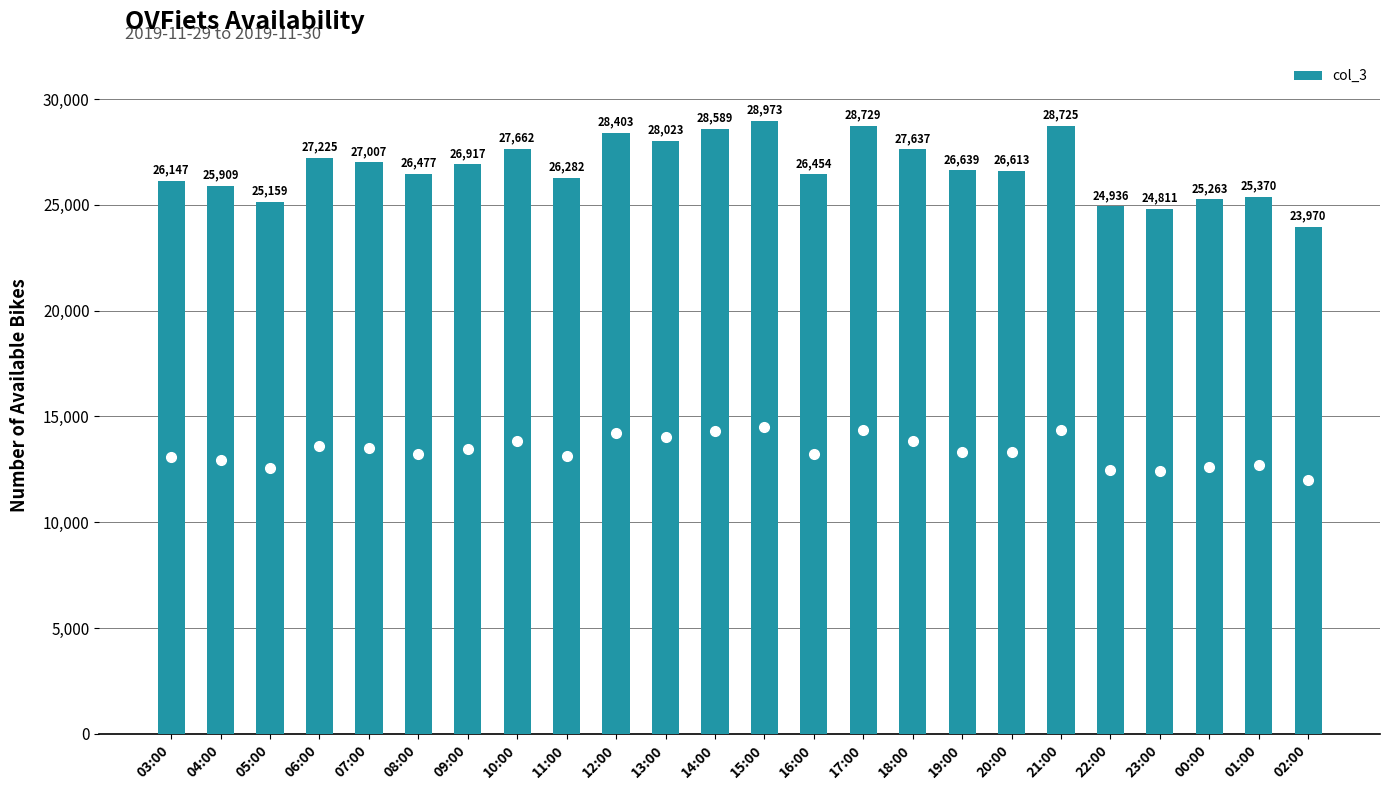

The value at 03:00 is 26147. True or false?

True